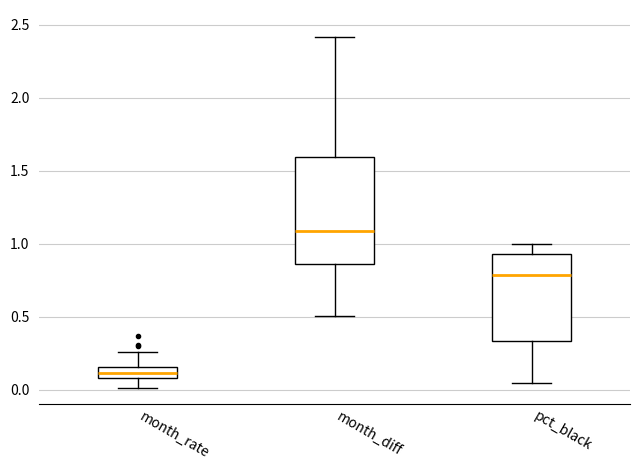

Comparing the boxes themselves (not the whiskers), which one is the tallest?

month_diff